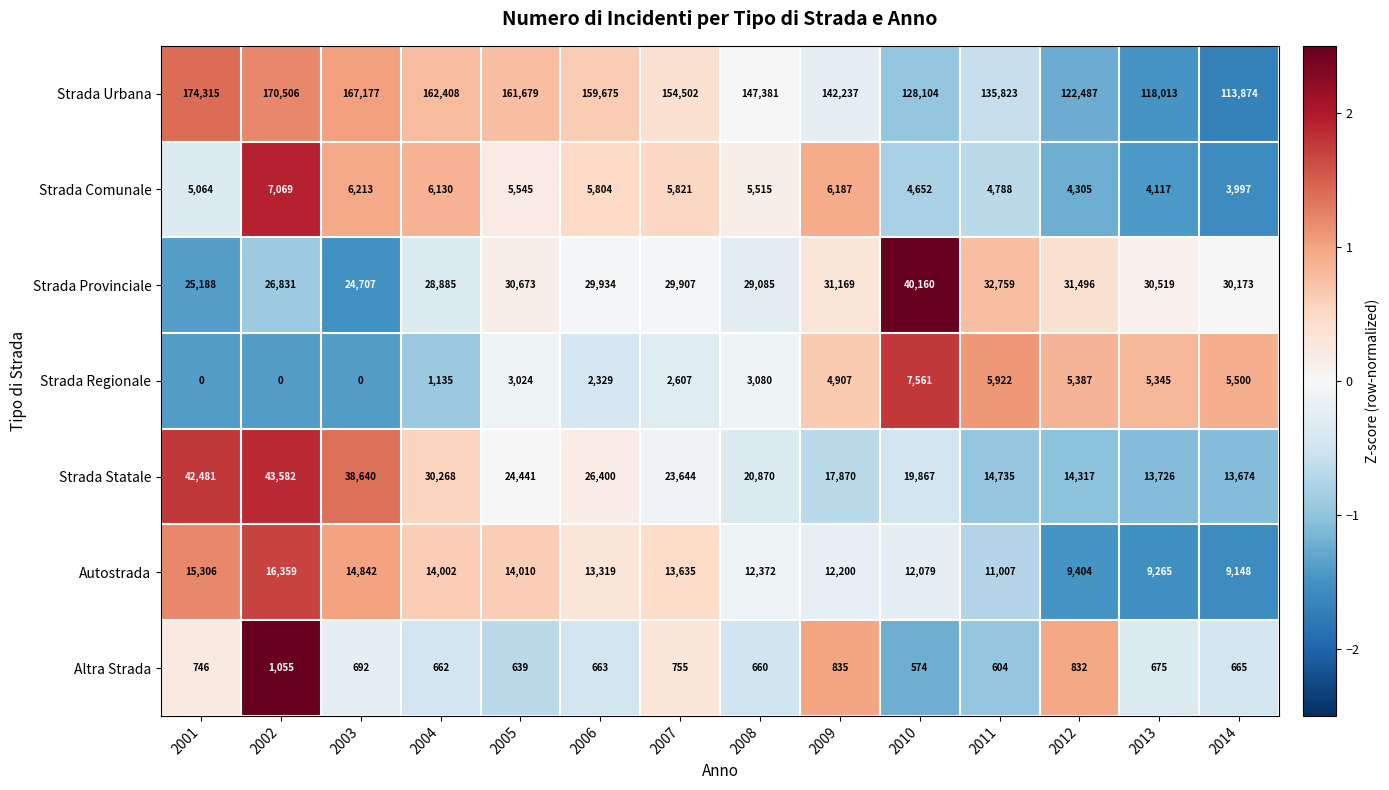

List the series in order of their peak value, lowest first.

Altra Strada, Strada Comunale, Strada Regionale, Autostrada, Strada Provinciale, Strada Statale, Strada Urbana